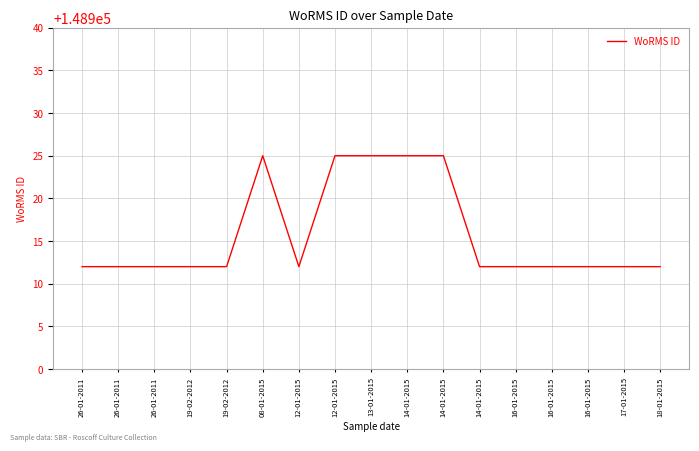

What is the greatest value displayed?

148925